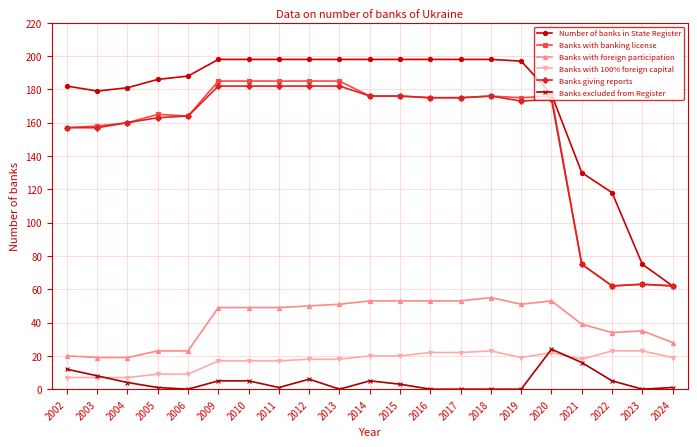

Reading left to right, extract all data points from this chart.

Number of banks in State Register: 182	179	181	186	188	198	198	198	198	198	198	198	198	198	198	197	177	130	118	75	62
Banks with banking license: 157	158	160	165	164	185	185	185	185	185	176	176	175	175	176	175	176	75	62	63	62
Banks with foreign participation: 20	19	19	23	23	49	49	49	50	51	53	53	53	53	55	51	53	39	34	35	28
Banks with 100% foreign capital: 7	7	7	9	9	17	17	17	18	18	20	20	22	22	23	19	22	18	23	23	19
Banks giving reports: 157	157	160	163	164	182	182	182	182	182	176	176	175	175	176	173	174	75	62	63	62
Banks excluded from Register: 12	8	4	1	0	5	5	1	6	0	5	3	0	0	0	0	24	16	5	0	1